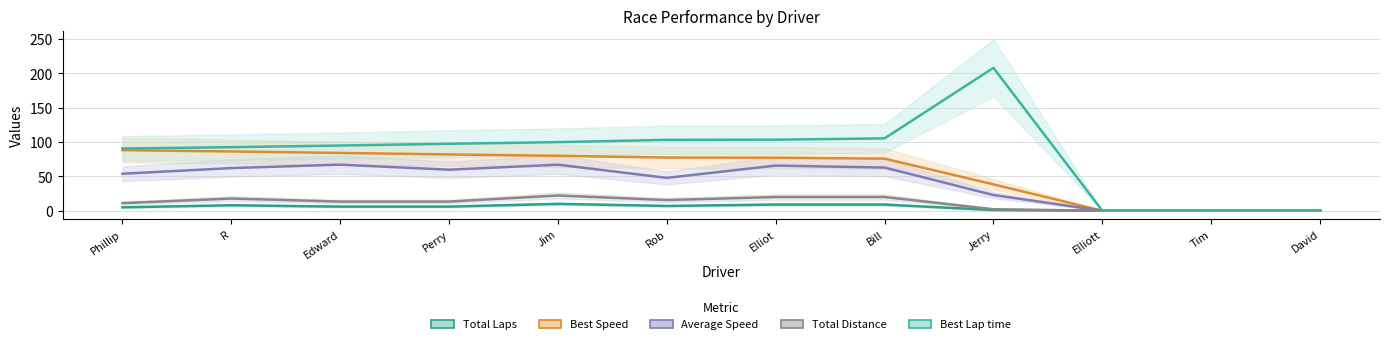

Which series has the largest total across all categories?

Best Lap time